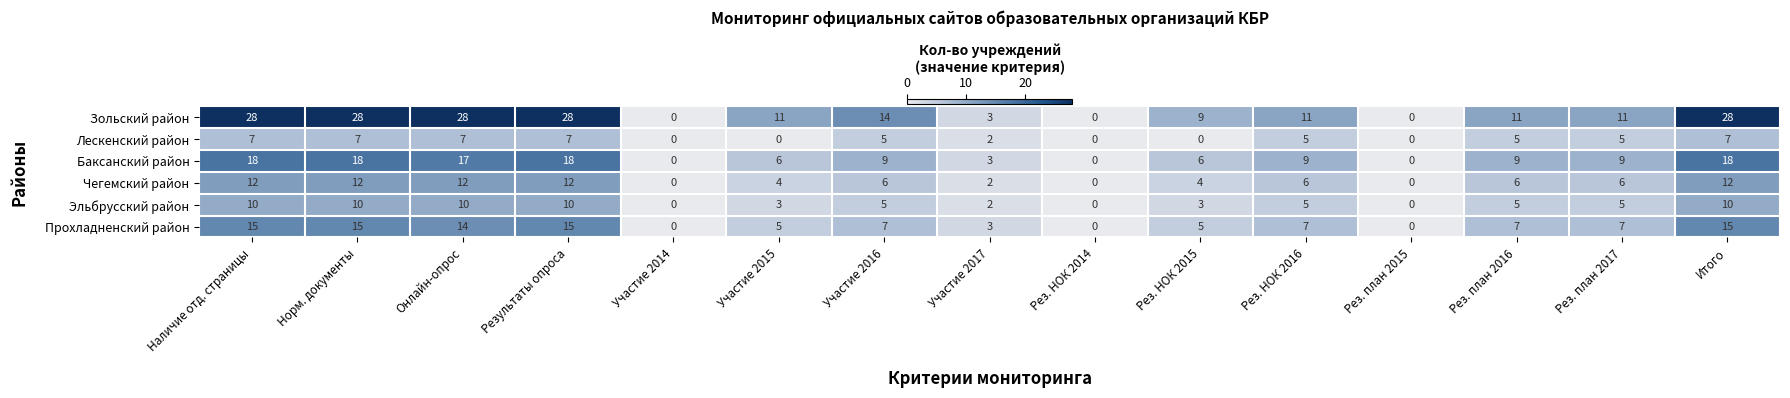

Read the Зольский район value at Рез. НОК 2016.

11